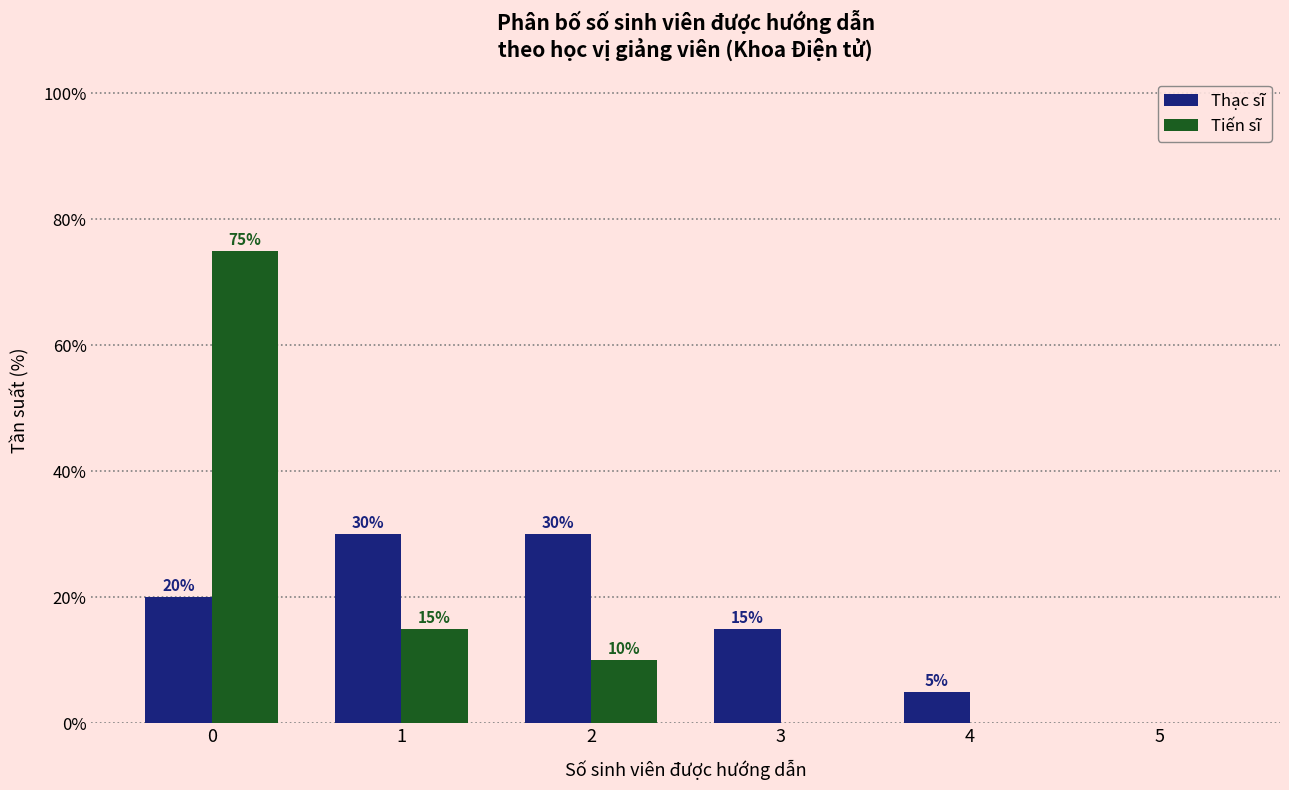

Reading left to right, extract all data points from this chart.

Thạc sĩ: 0=20	1=30	2=30	3=15	4=5	5=0
Tiến sĩ: 0=75	1=15	2=10	3=0	4=0	5=0